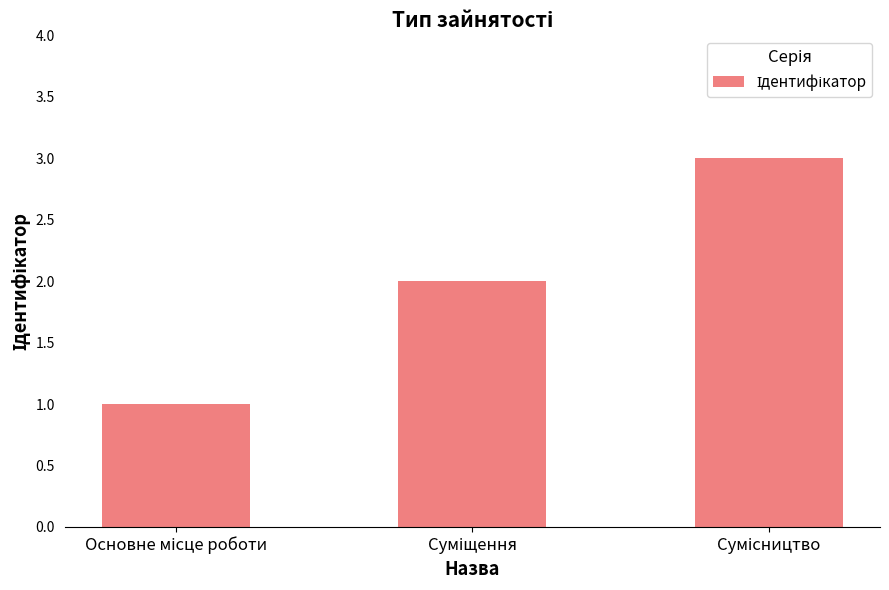

What is the sum of all values?

6